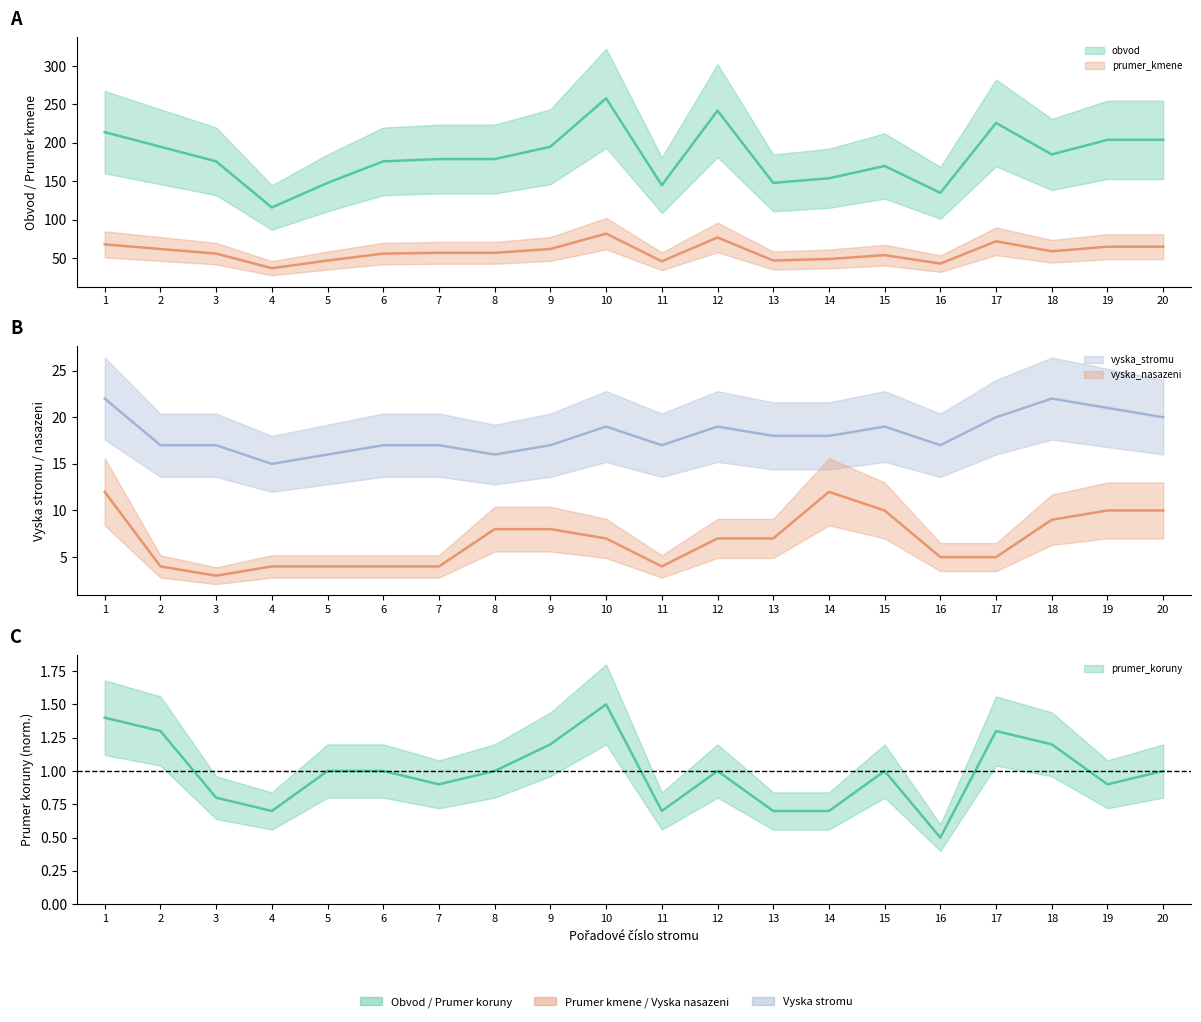

At how many categories does at least one series exceed 176?

11